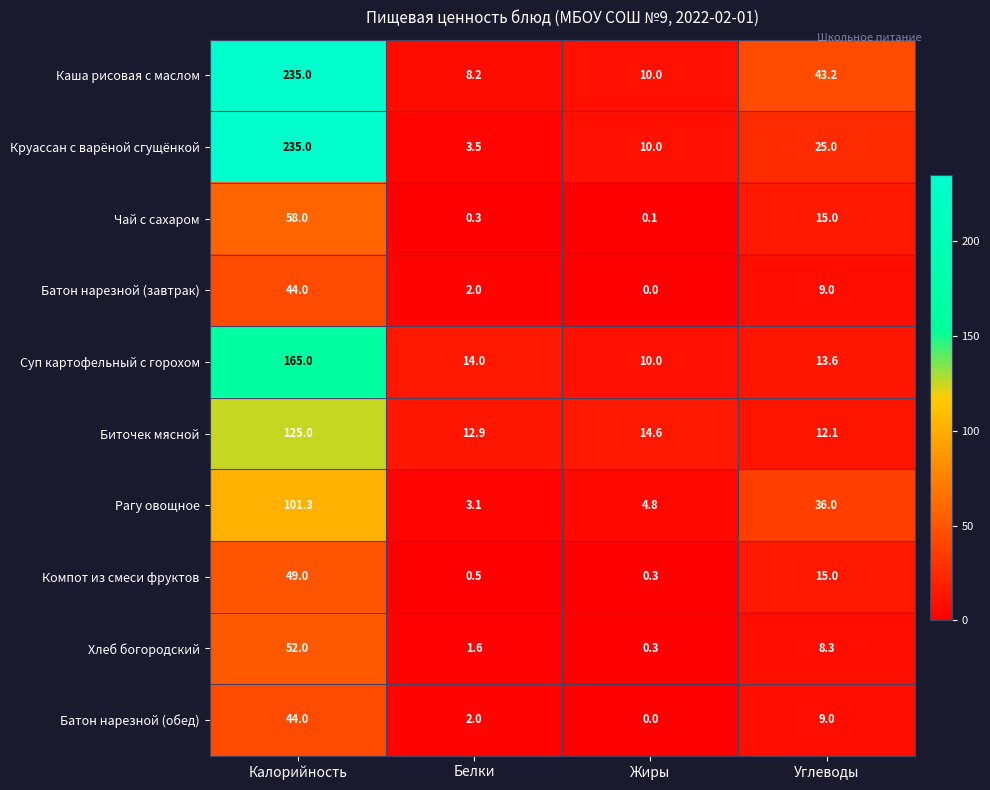

What is the difference between the maximum and minimum values in the Батон нарезной (обед) series?

44.0